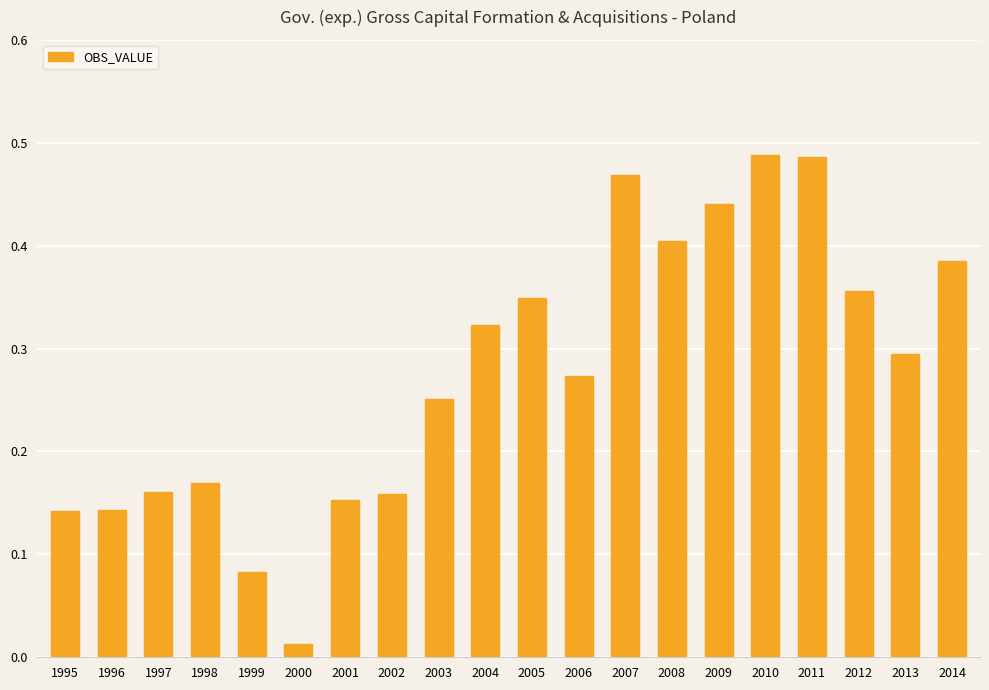

The value at 2004 is 0.3. True or false?

True